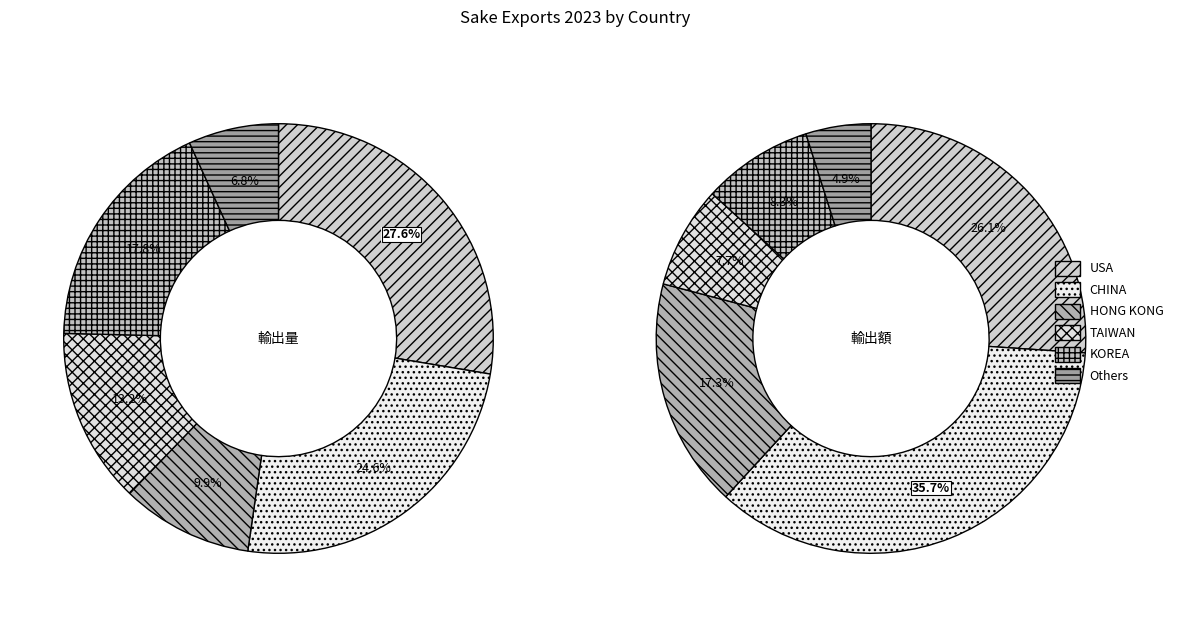

Which category has the biggest portion of the pie?

USA